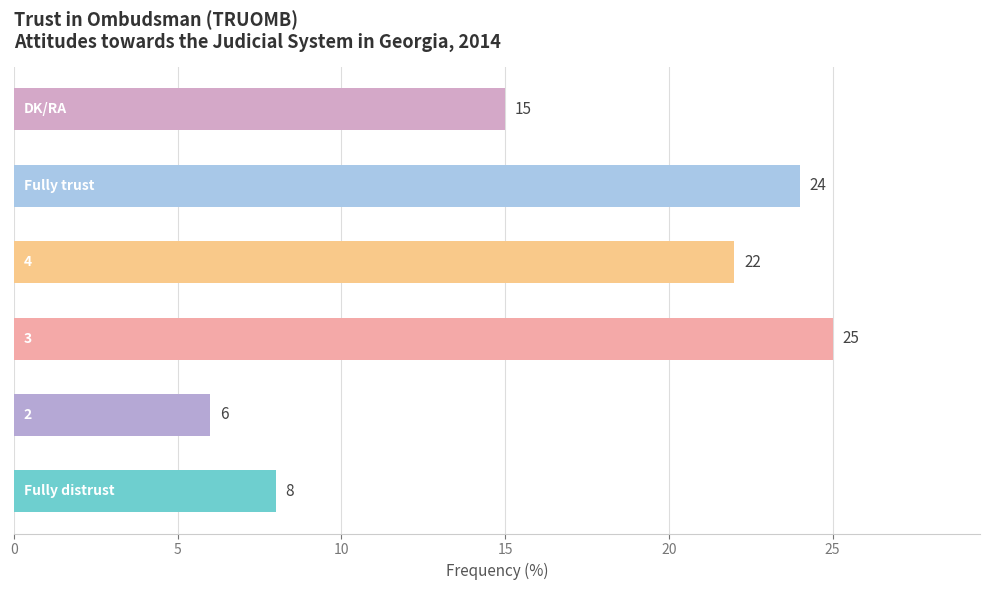

What is the average value?

17